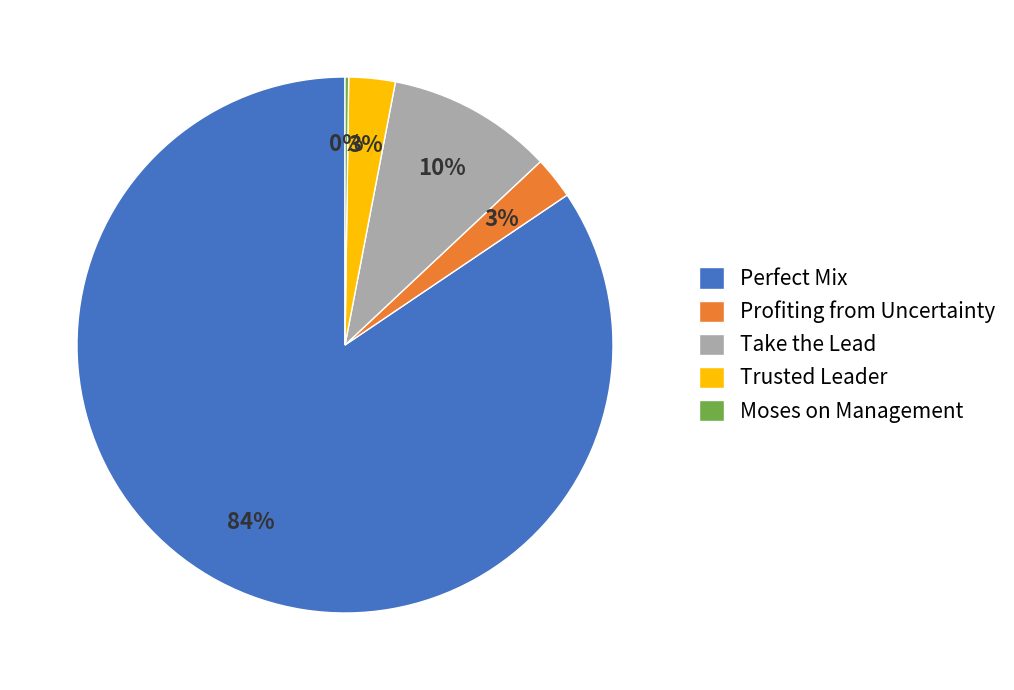

What is the largest slice in the pie chart?

Perfect Mix